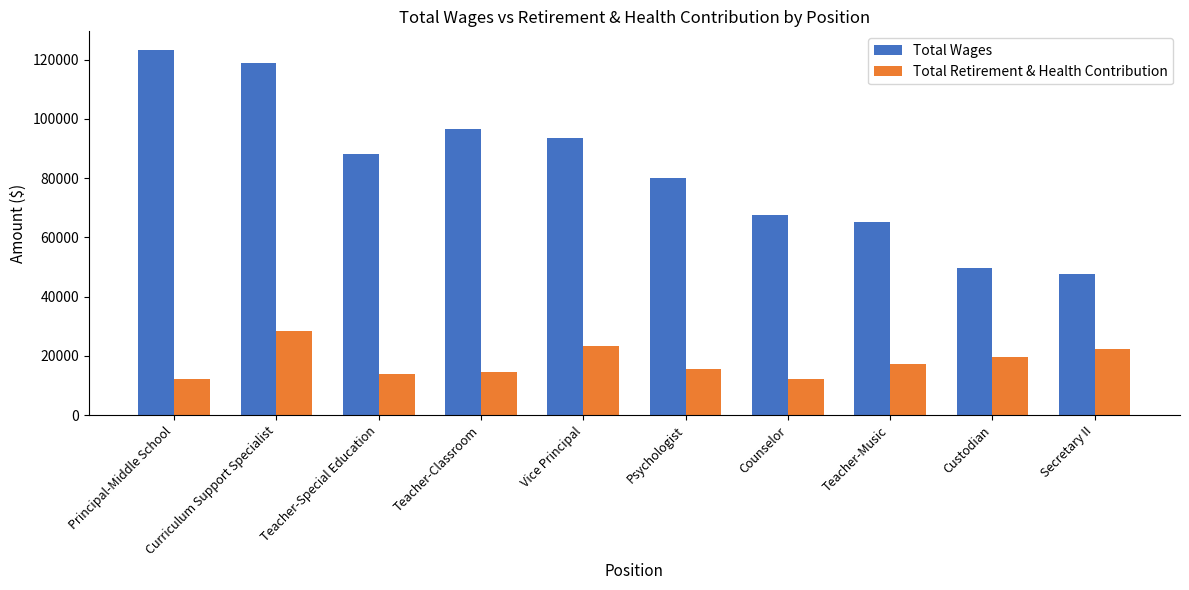

Is it true that Total Wages equals 67957 at Secretary II?

False